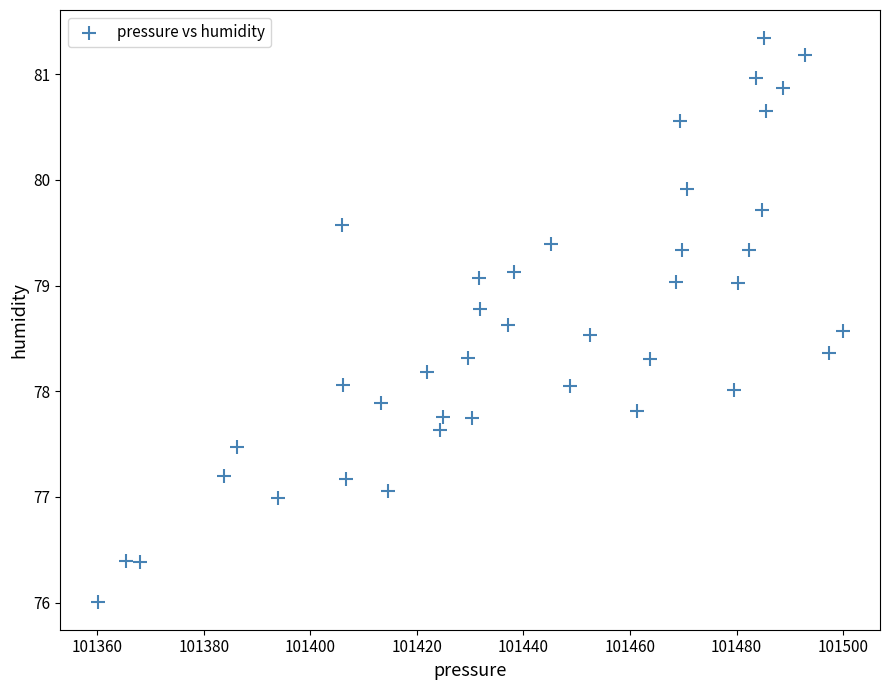

What is the range of Y values (max minus min)?

5.3